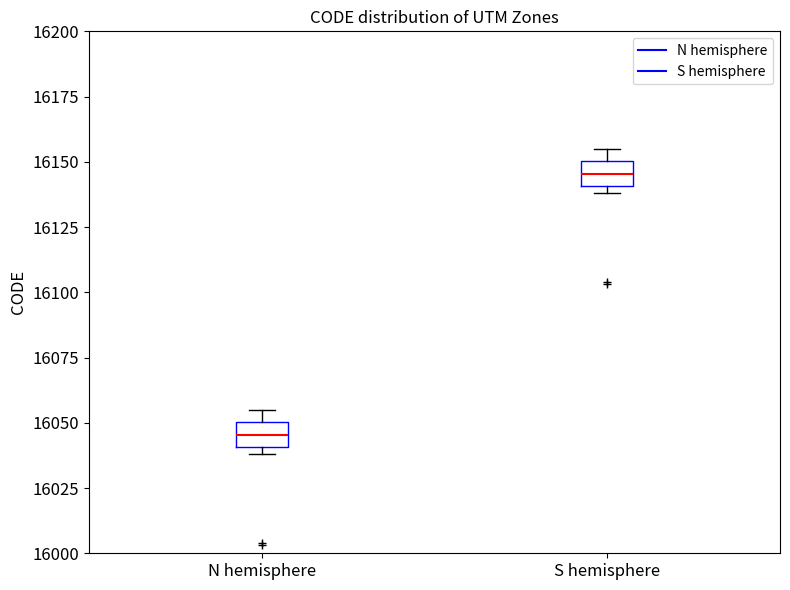

Reading left to right, transcribe this box plot: for each box, give where its median line is, the range the box spans, and where its two whiskers end, as read against the y-axis. The values are not printed on the chart, so give them approximately, as read against the axis.

N hemisphere: median 16045, box 16040 to 16050, whiskers 16040 (just below the box's lower edge) to 16055
S hemisphere: median 16145, box 16140 to 16150, whiskers 16140 (just below the box's lower edge) to 16155